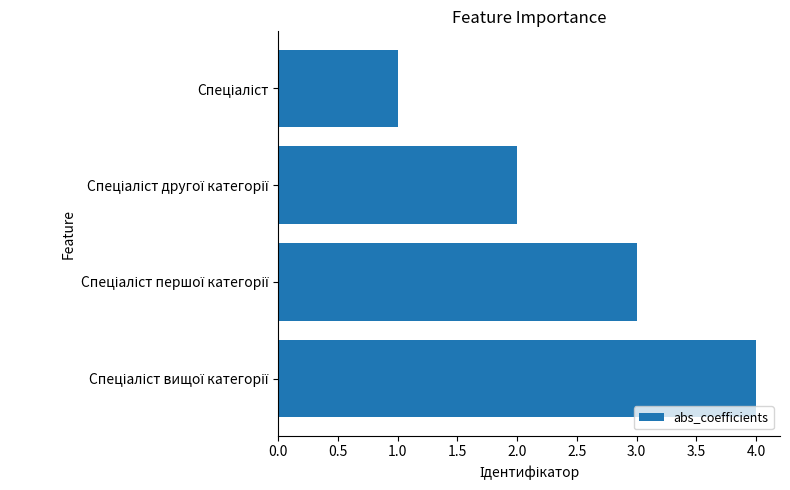

What is the sum of all values?

10